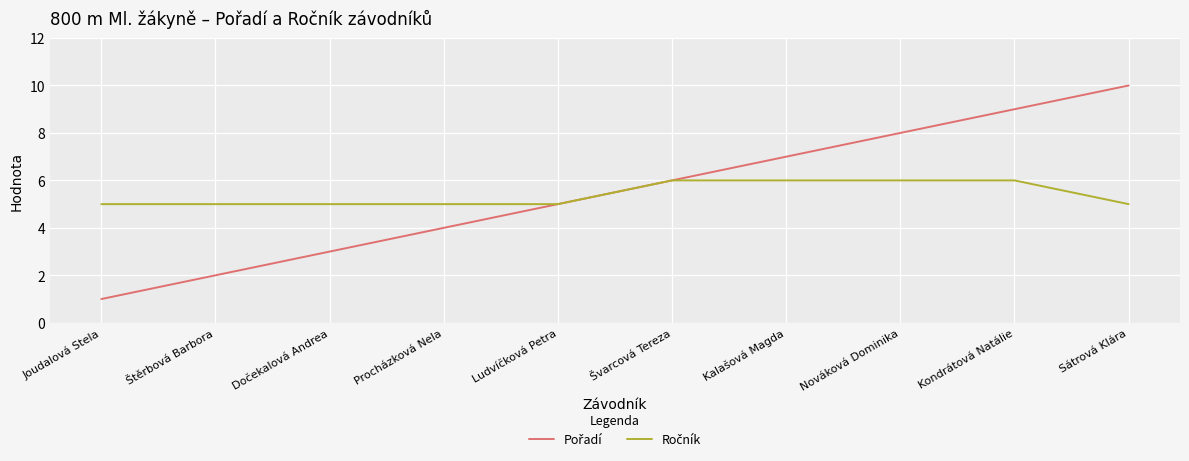

What is the total value across all series at Štěrbová Barbora?

7